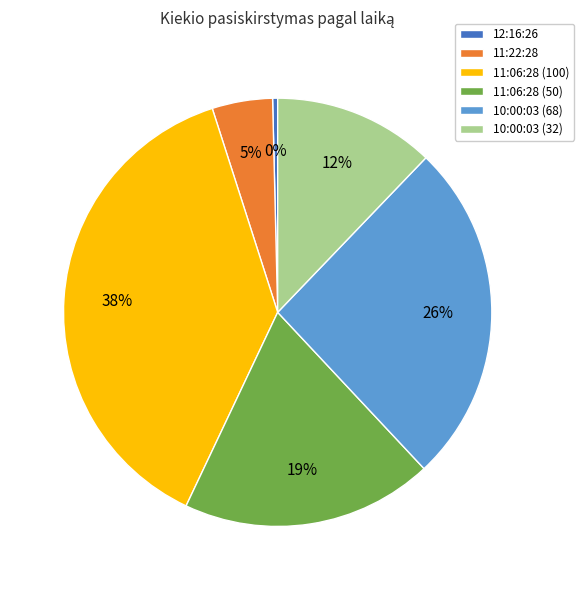

Between 10:00:03 (32) and 12:16:26, which is larger?

10:00:03 (32)